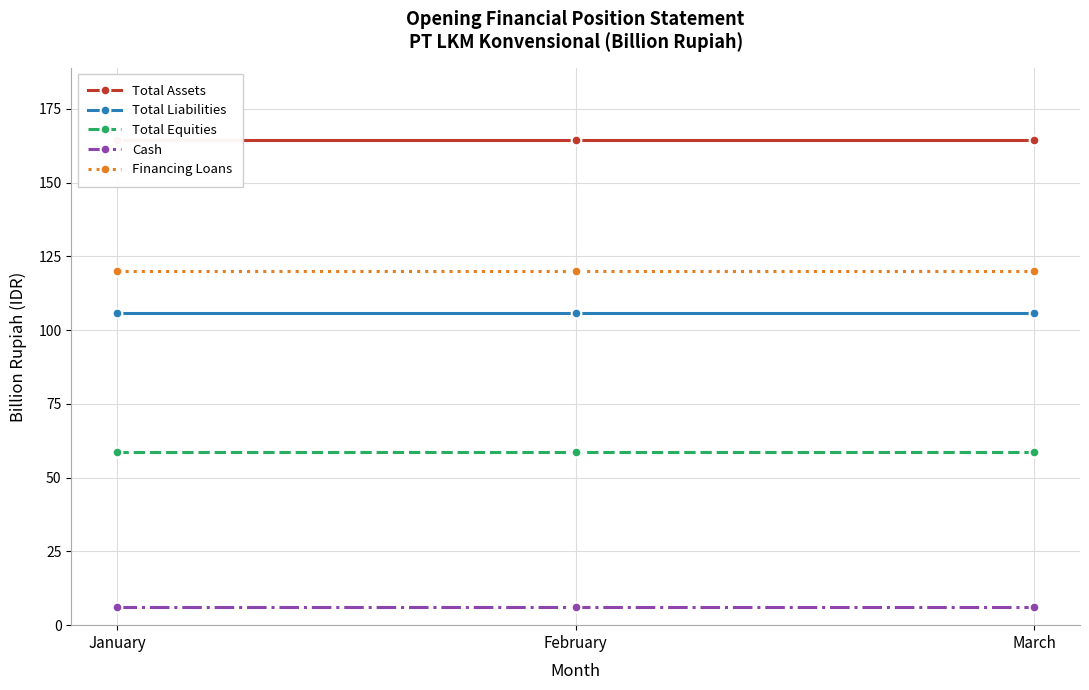

What are all the series names shown in the legend?

Total Assets, Total Liabilities, Total Equities, Cash, Financing Loans